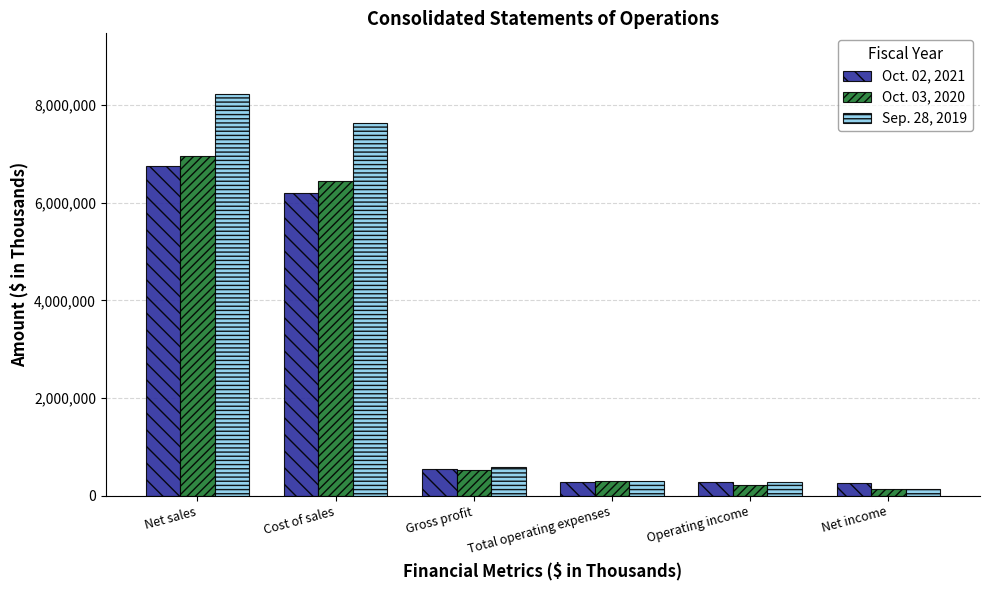

How many bars are there in each group?

3